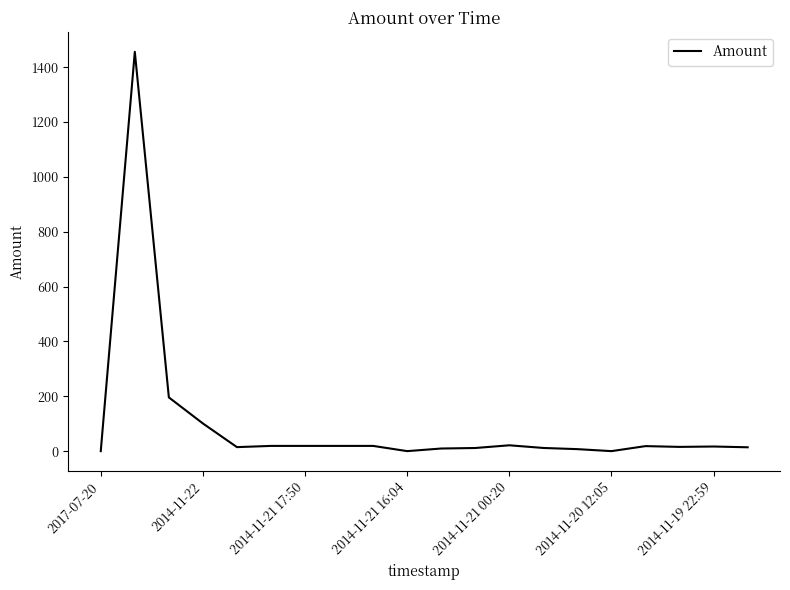

What is the greatest value displayed?

1456.0